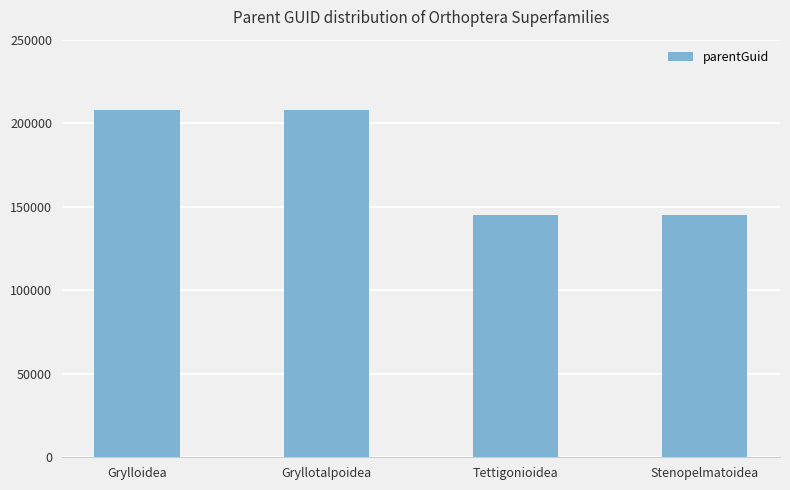

What is the maximum value shown in the chart?

208046